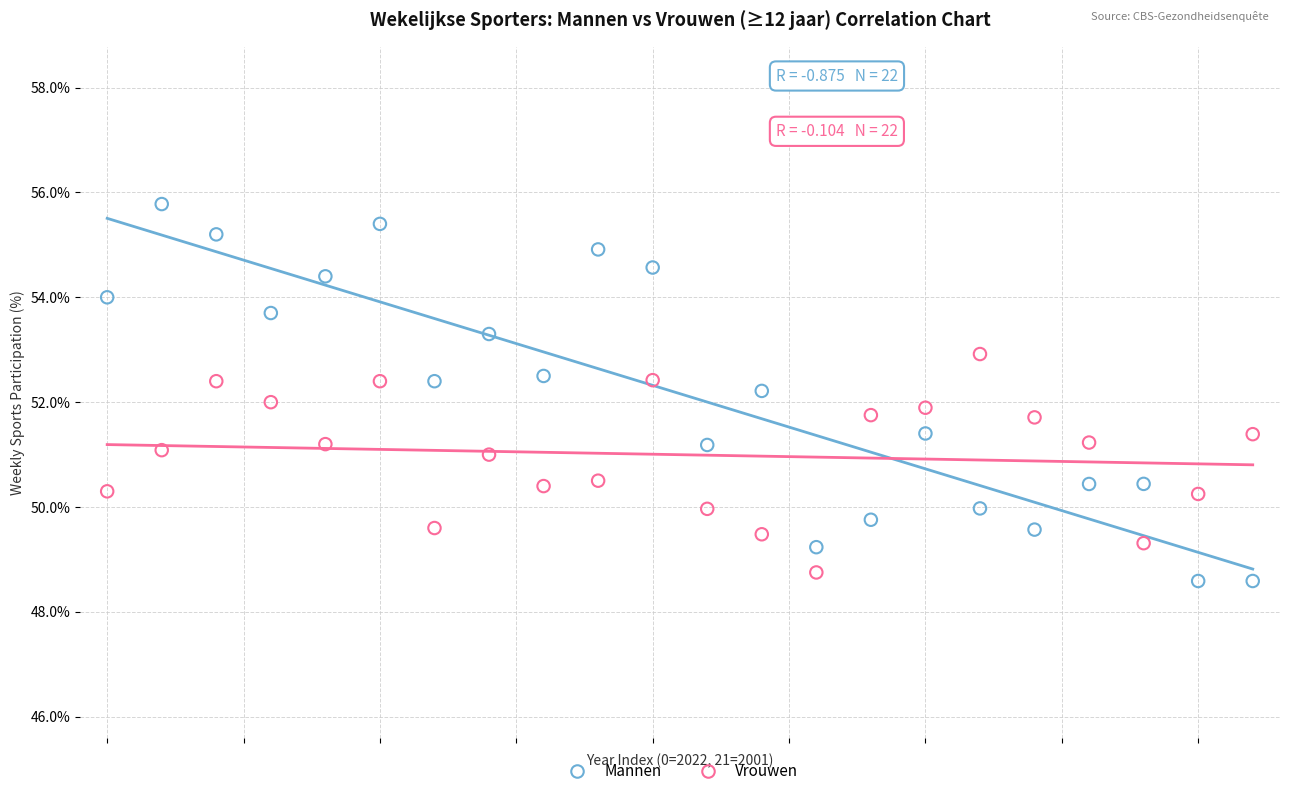

Which series contains the highest Y value?

Mannen